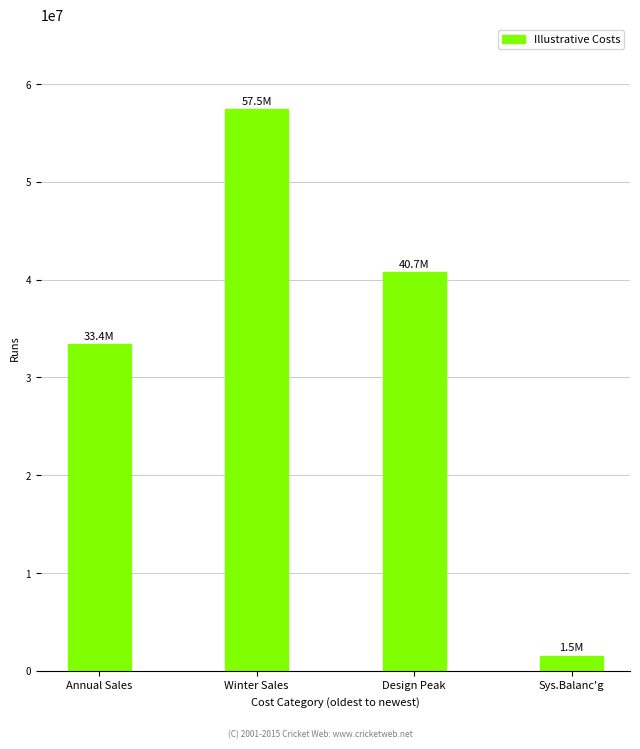

The chart shows a value of 40742758.6 at Design Peak. True or false?

True